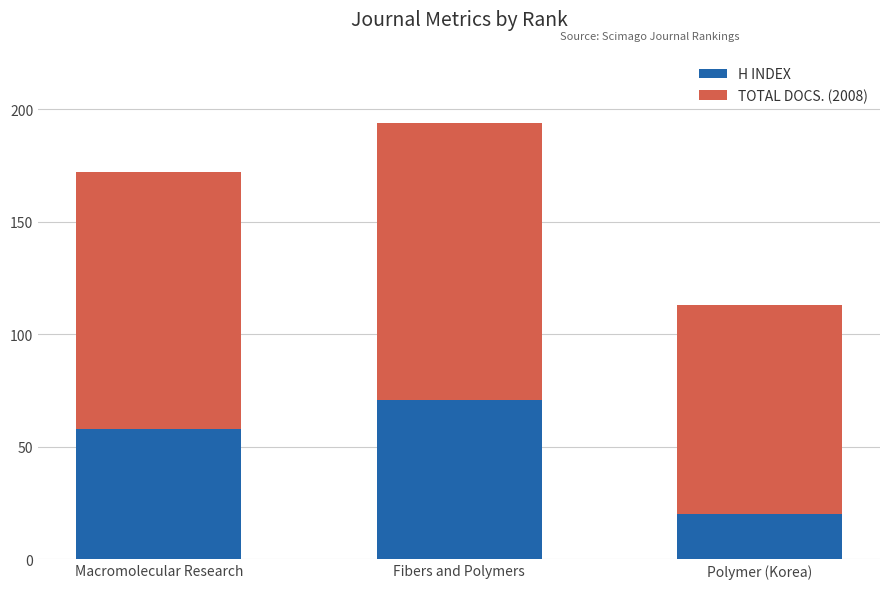

What is the sum of all H INDEX values?

149